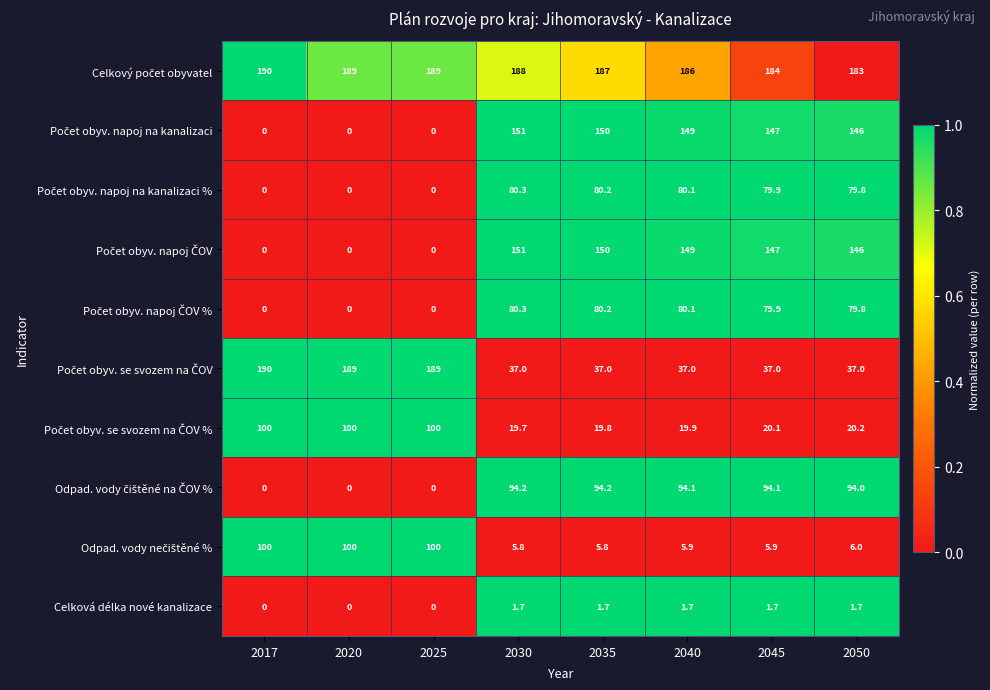

What is the total value across all series at 2030?

809.0